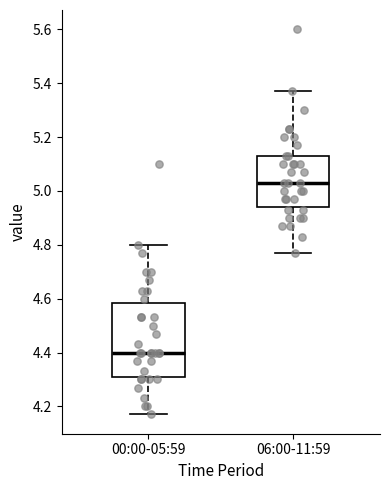

Reading left to right, read every box against the y-axis: the position of its median line, the range the box covers, and the ends of its whiskers. The values are not printed on the chart, so give them approximately, as read against the axis.

00:00-05:59: median 4.40, box 4.30 to 4.58, whiskers 4.18 to 4.80
06:00-11:59: median 5.04, box 4.94 to 5.14, whiskers 4.78 to 5.38